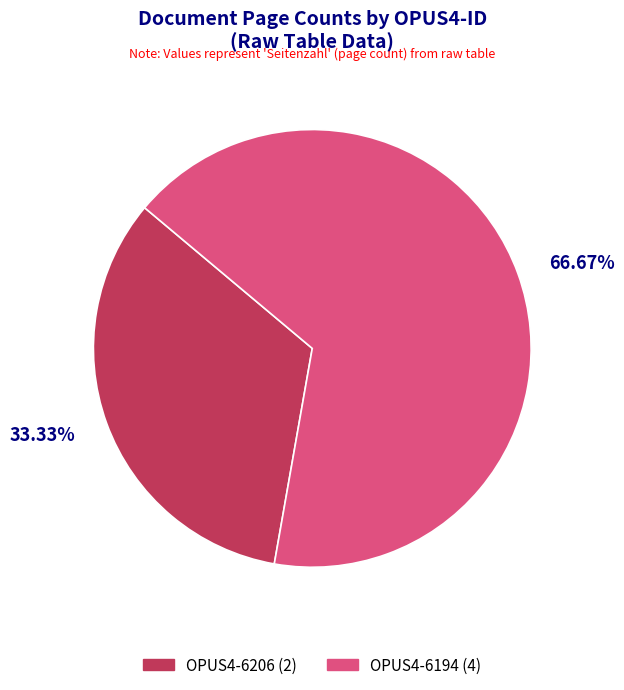

To the nearest percent, what percentage of the pie is OPUS4-6194?

67%